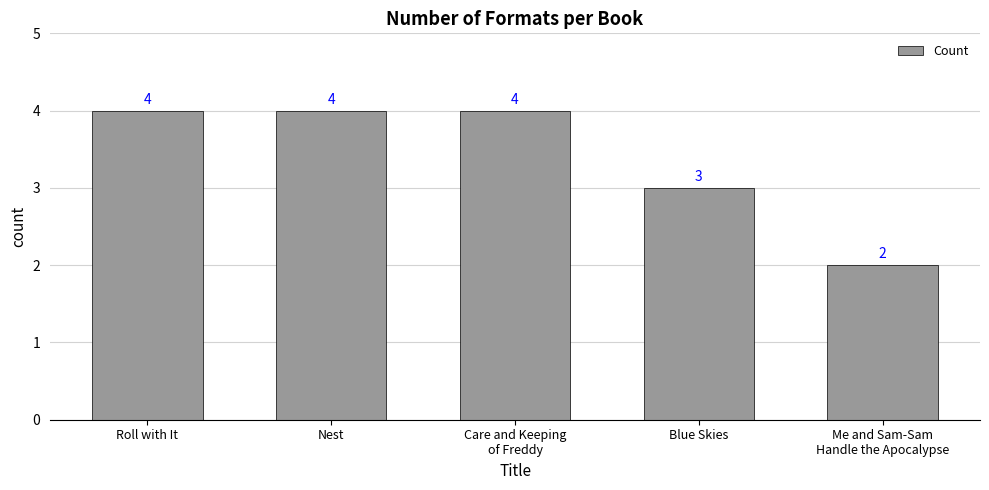

How many bars are there in total?

5